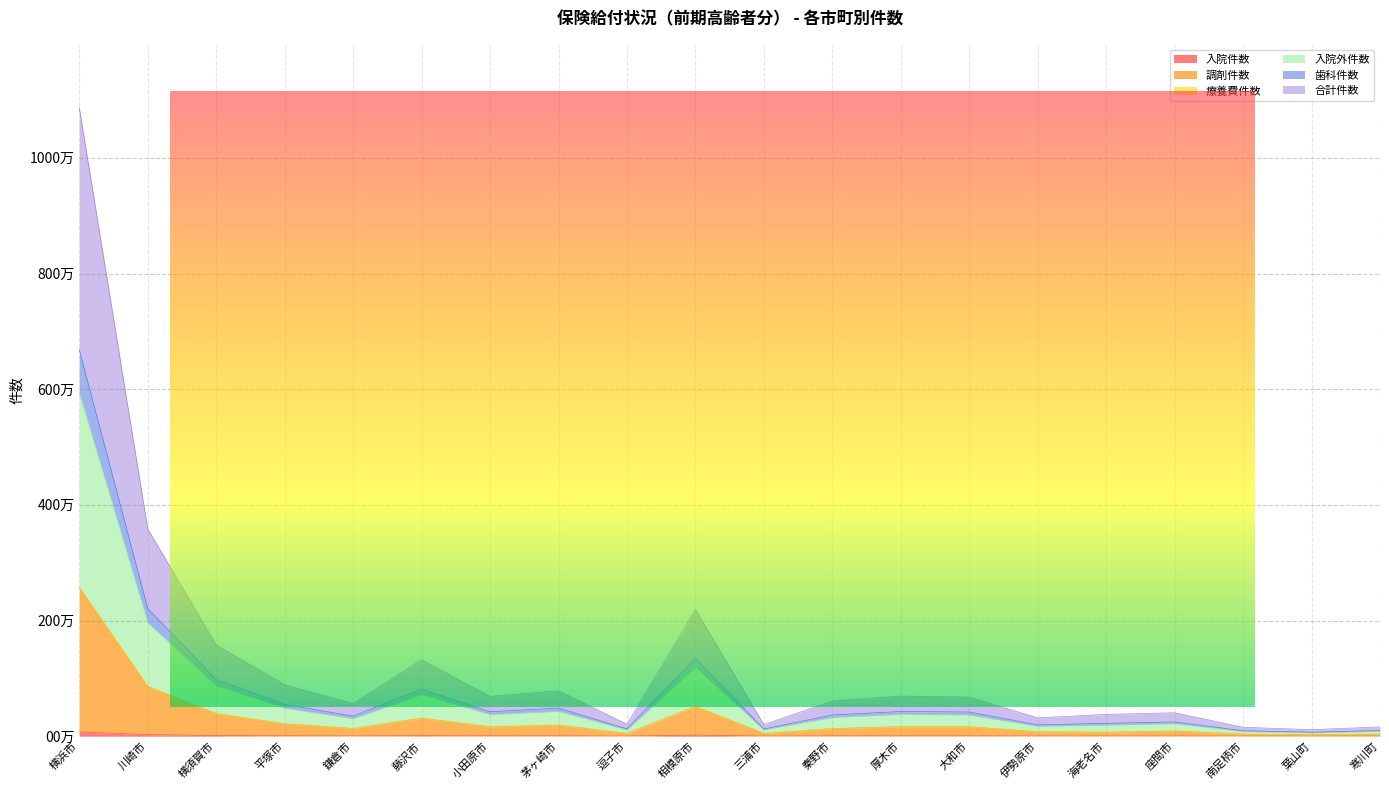

True or false: 入院外件数 and 調剤件数 intersect in this chart.

False